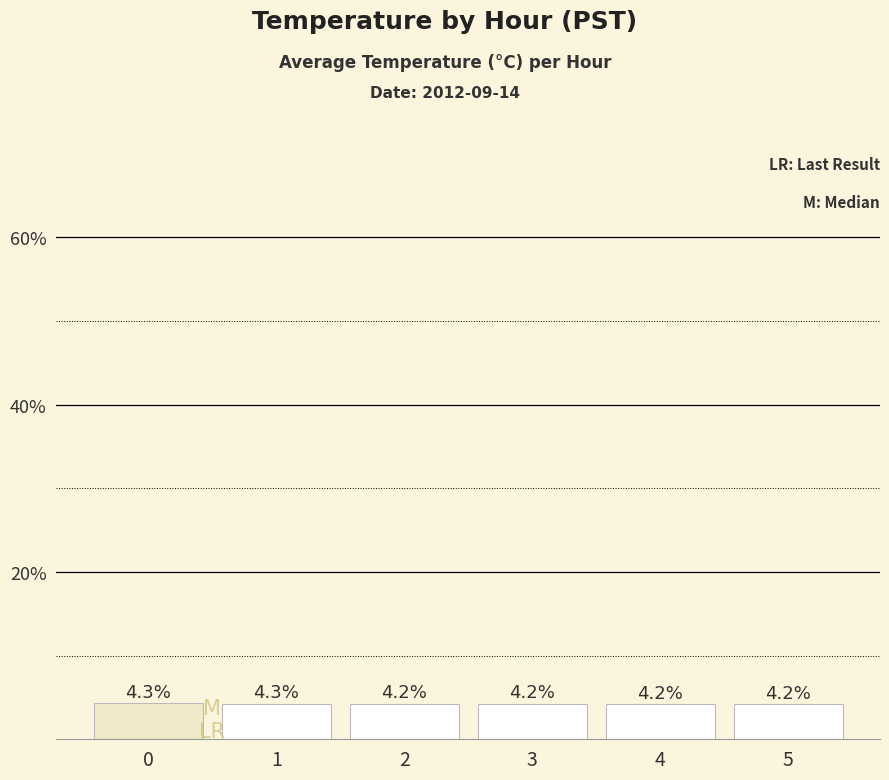

Reading right to left, what are all the values shown in this chart?

5=4.2	4=4.2	3=4.2	2=4.2	1=4.3	0=4.3